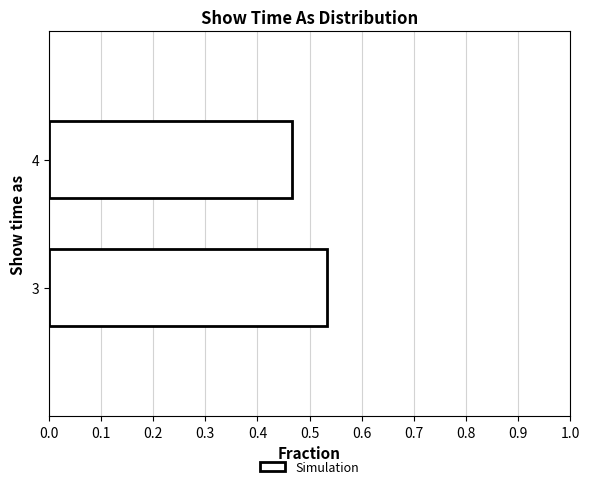

The chart shows a value of 0.2 at 3. True or false?

False